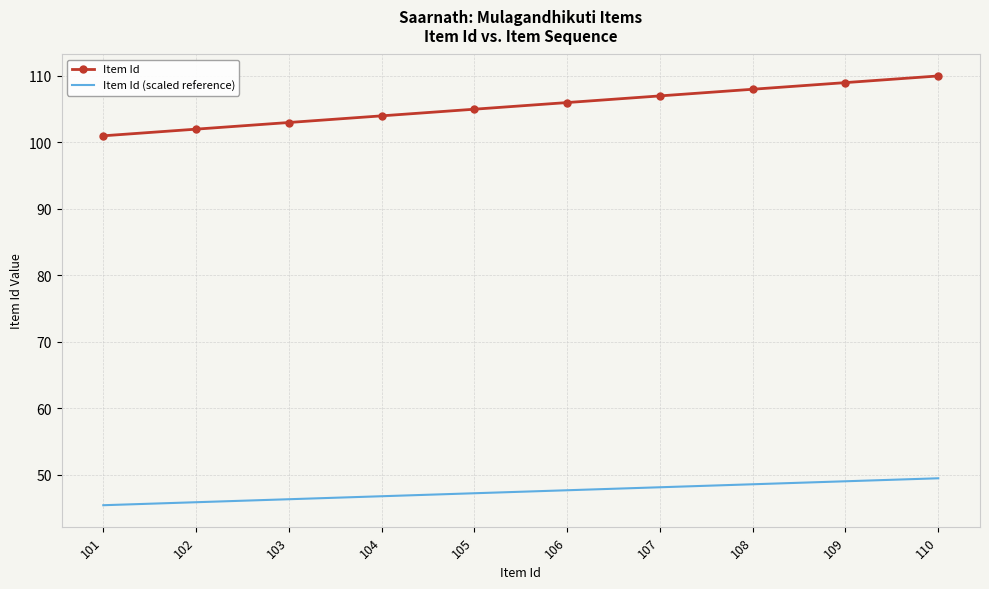

True or false: Item Id (scaled reference) and Item Id cross at least once.

False